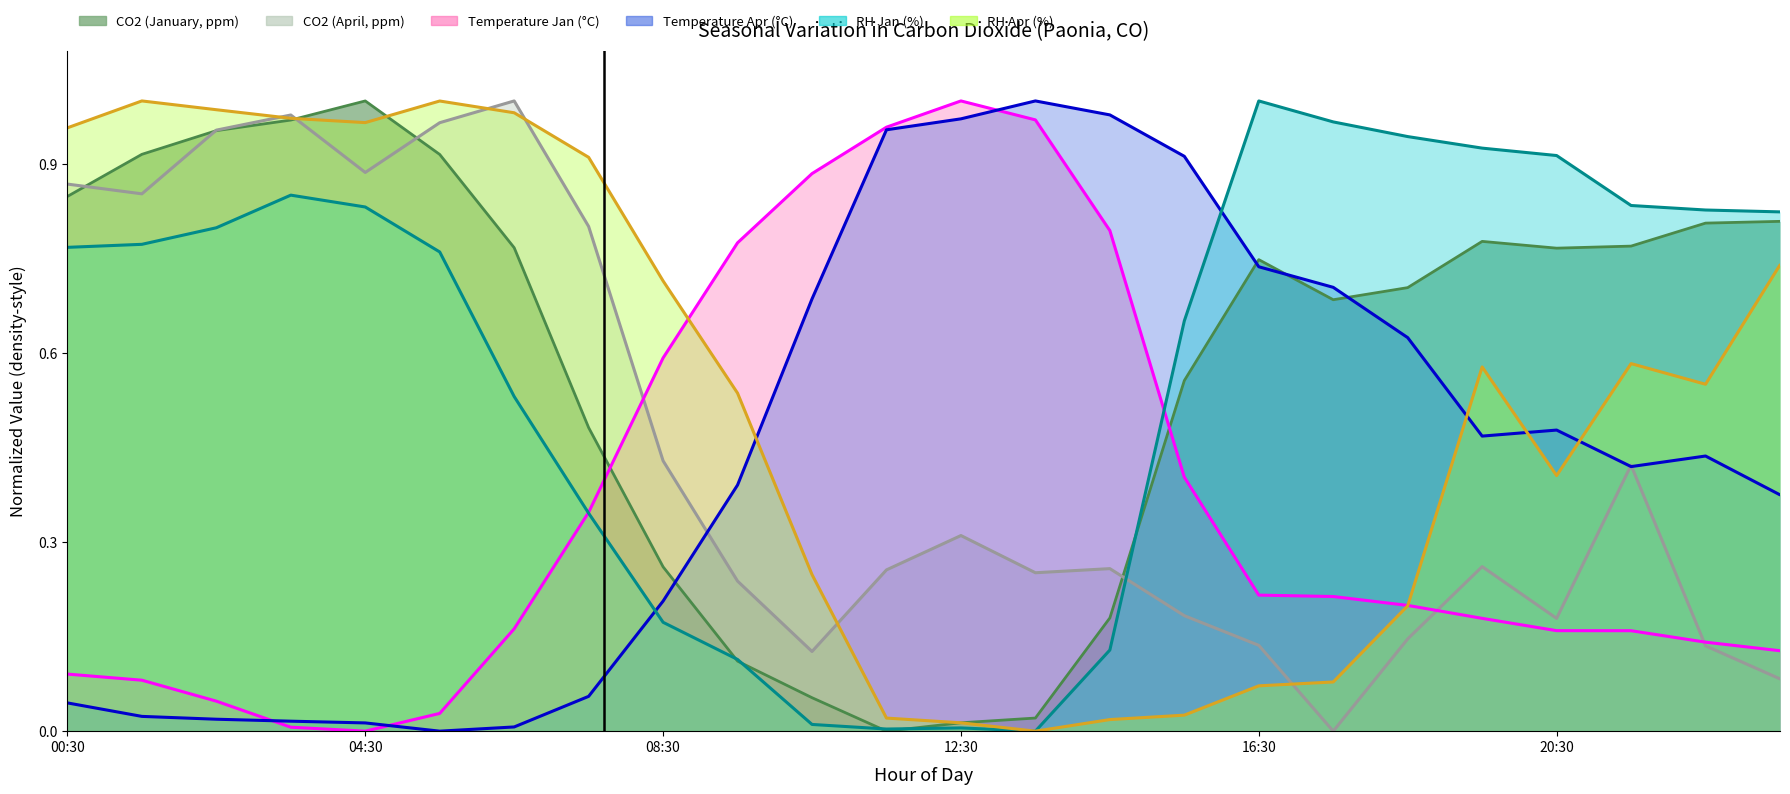

What position from the right is 08:30?

16